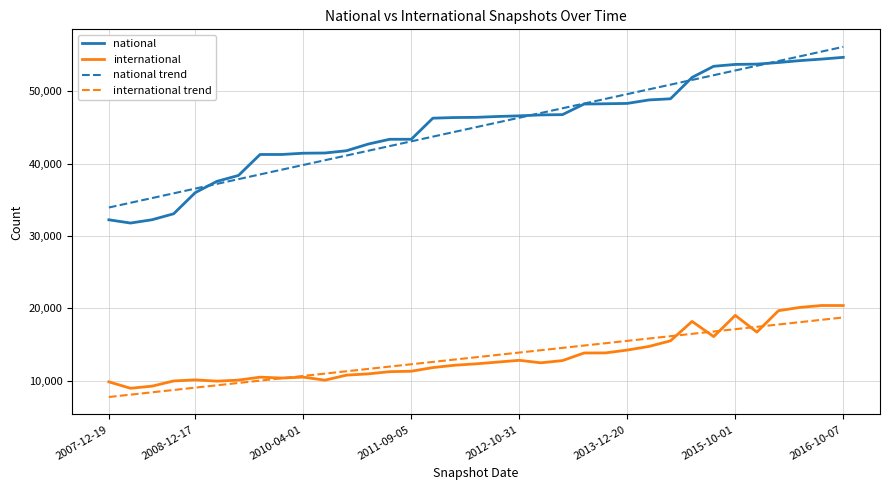

Does the chart display data point markers on the line(s)?

No